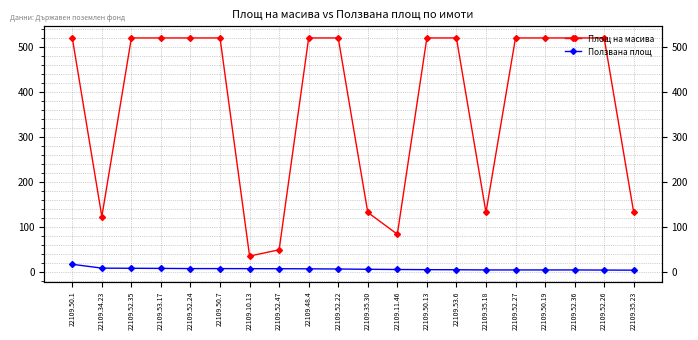

What is the sum of all Ползвана площ values?

142.6